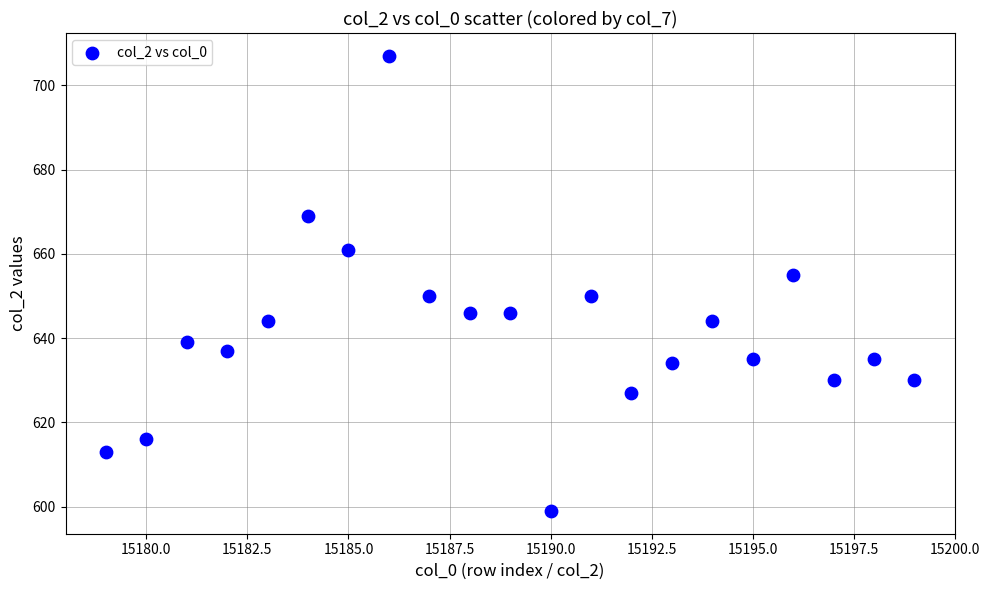

What is the range of X values (max minus min)?

20